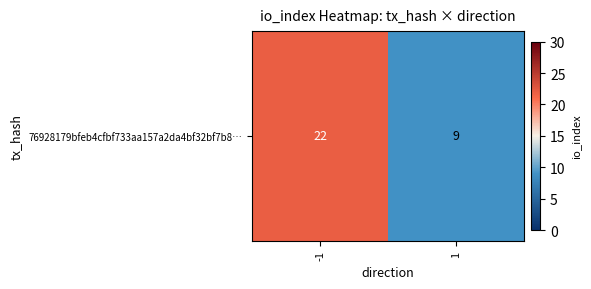

List the labels in order of value, largest first.

-1, 1